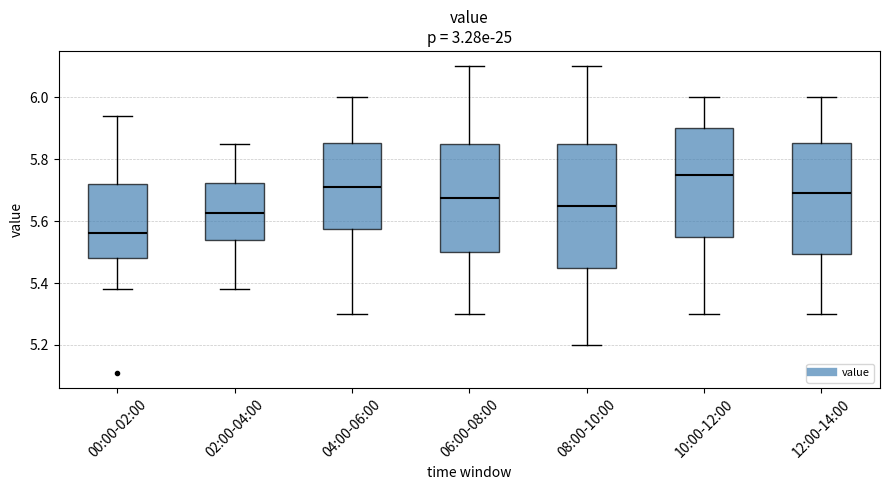

Which box has the lowest median line?

00:00-02:00